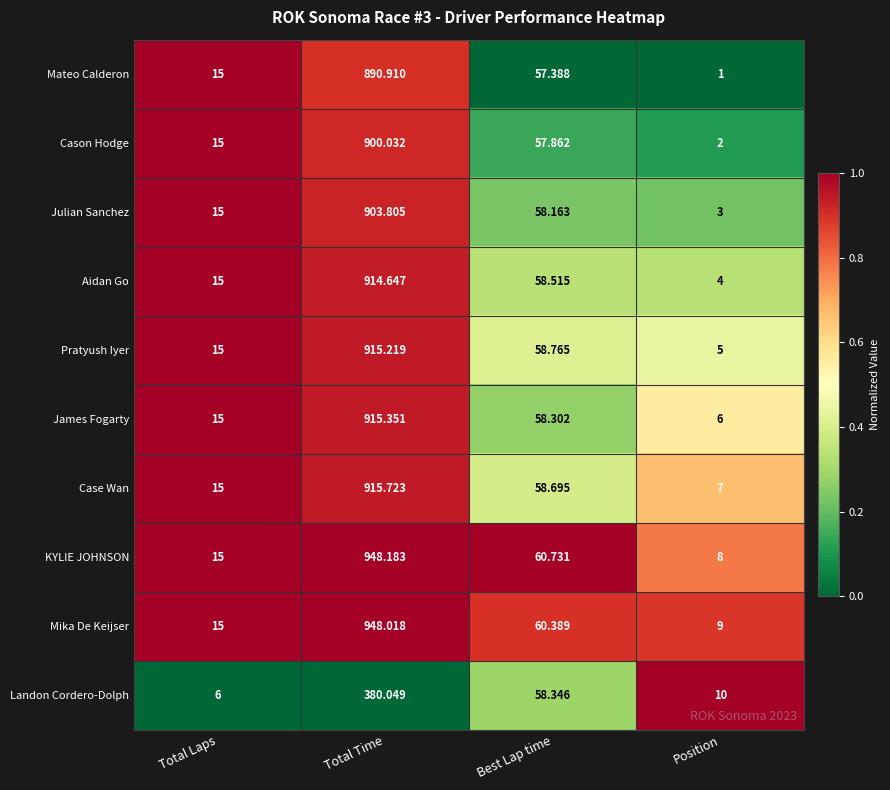

At which category does the chart reach its peak across all series?

Total Time